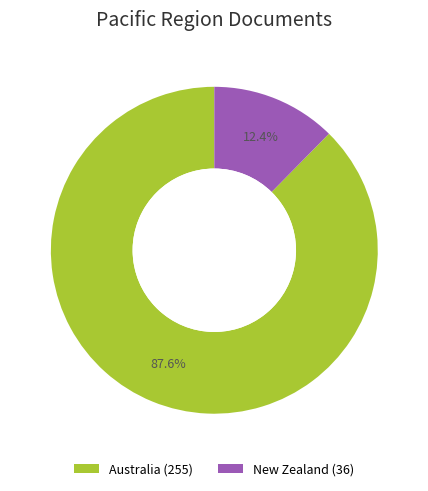

Does Australia represent more than half of the total?

Yes